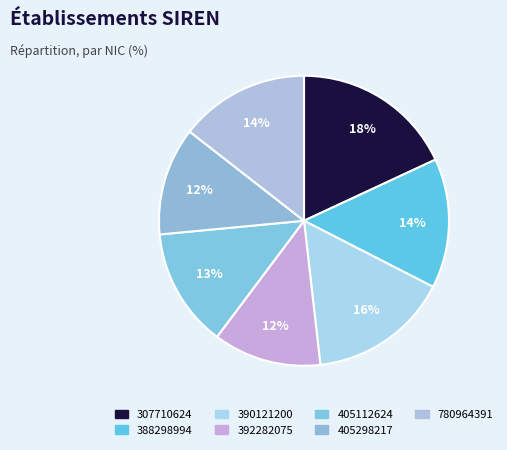

How many slices are in this pie chart?

7